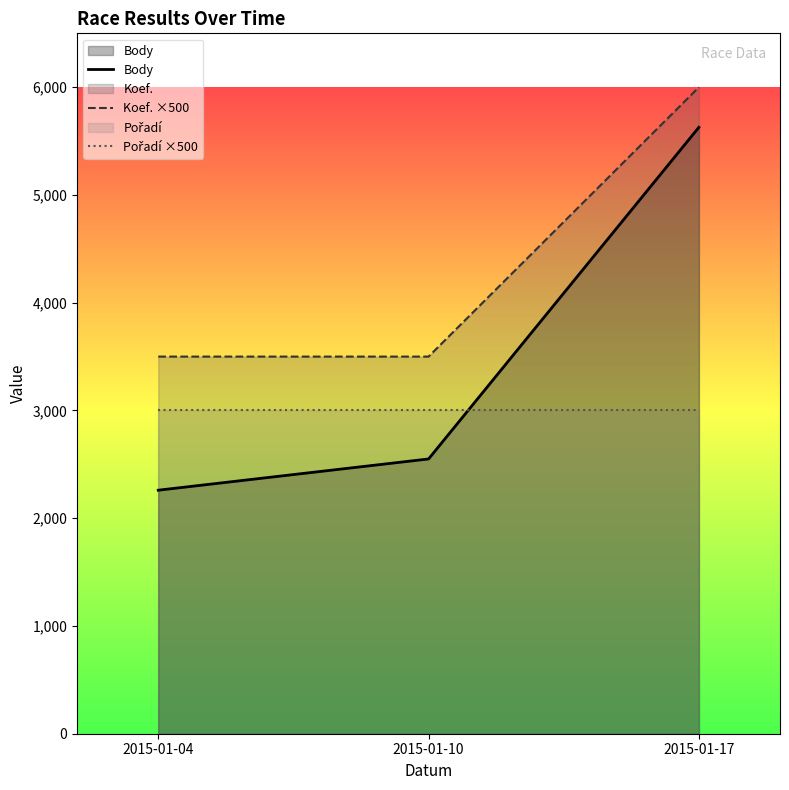

What is the lowest value of the Koef. ×500 series?

3500